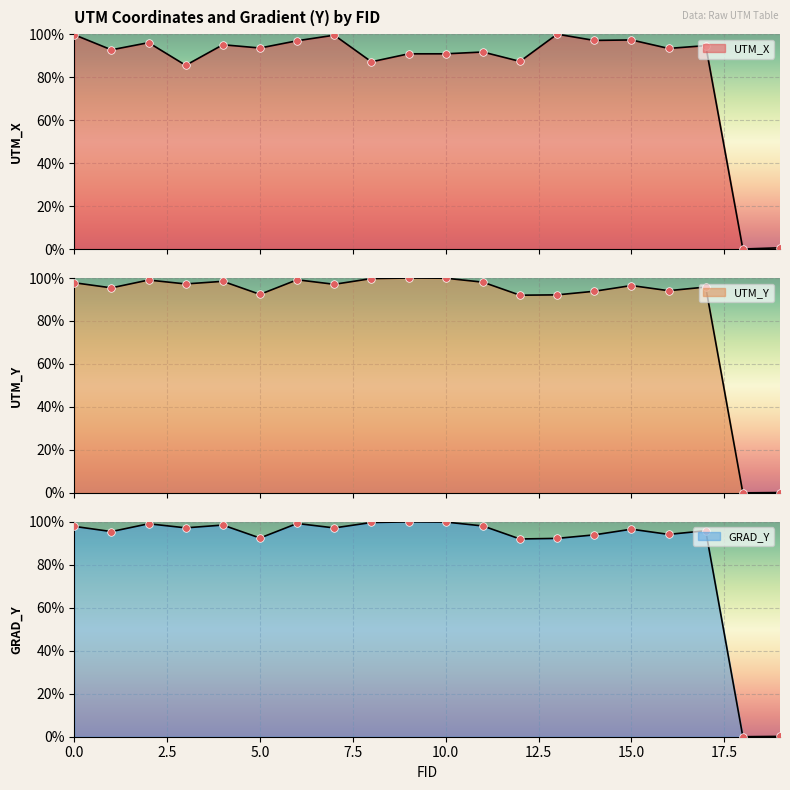

What is the total value across all series at 19?

0.9